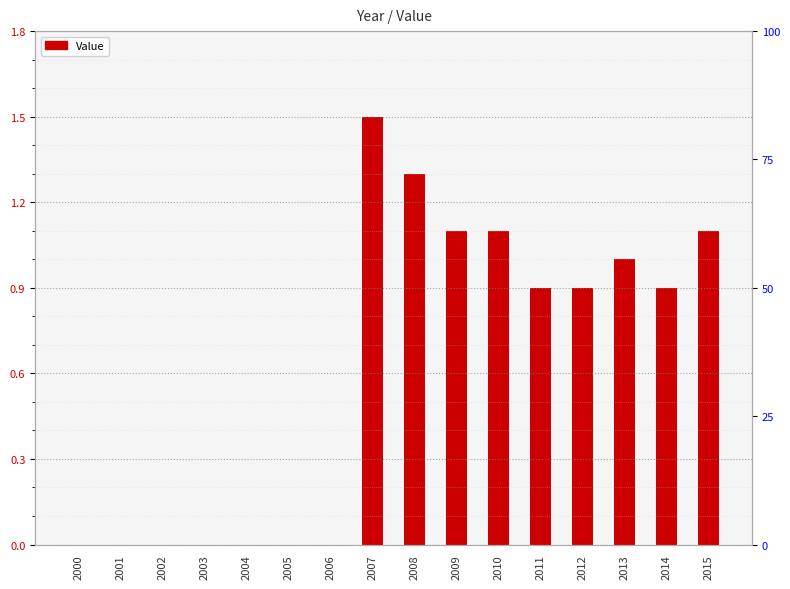

The chart shows a value of 1.7 at 2010. True or false?

False